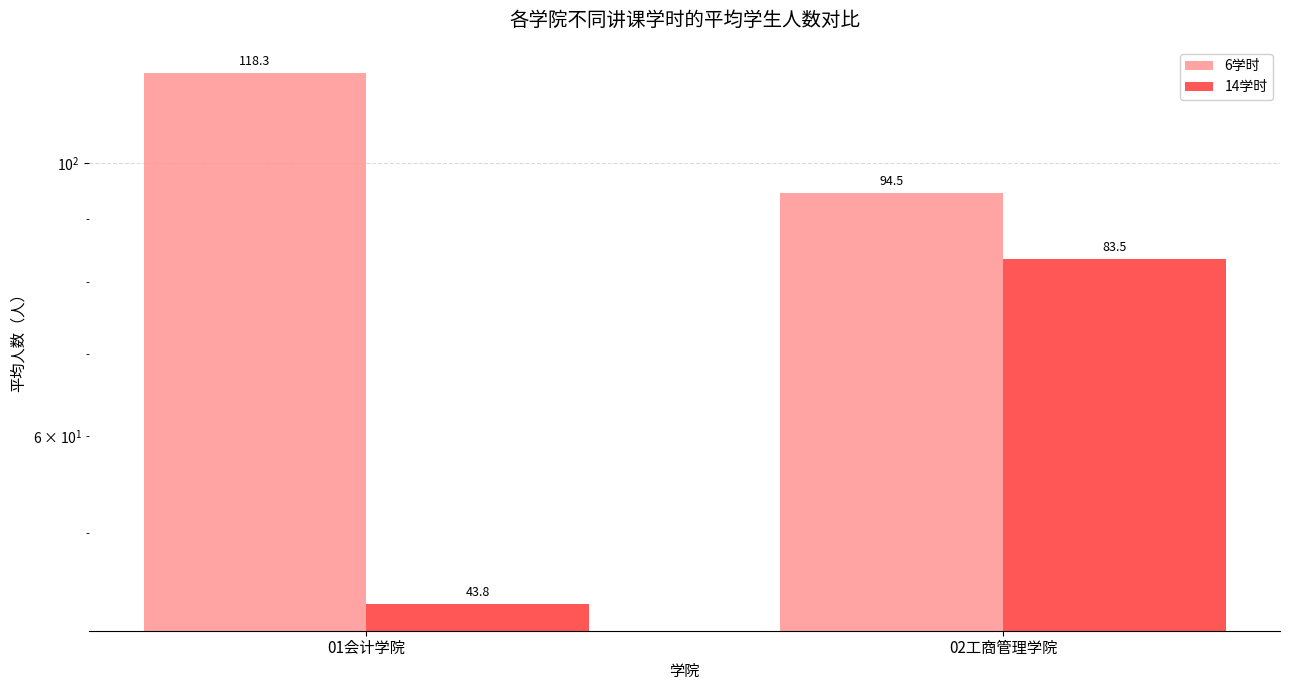

At which category does the chart reach its minimum across all series?

01会计学院